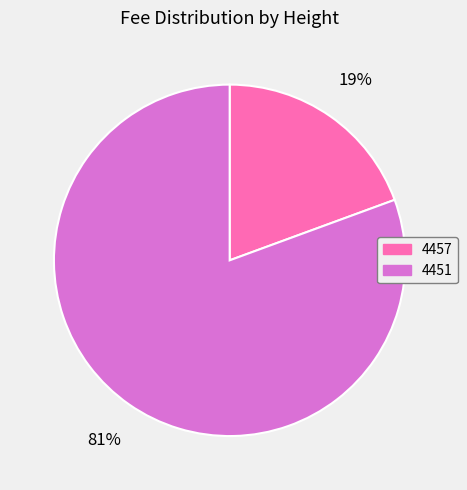

Which slice is the smallest?

4457